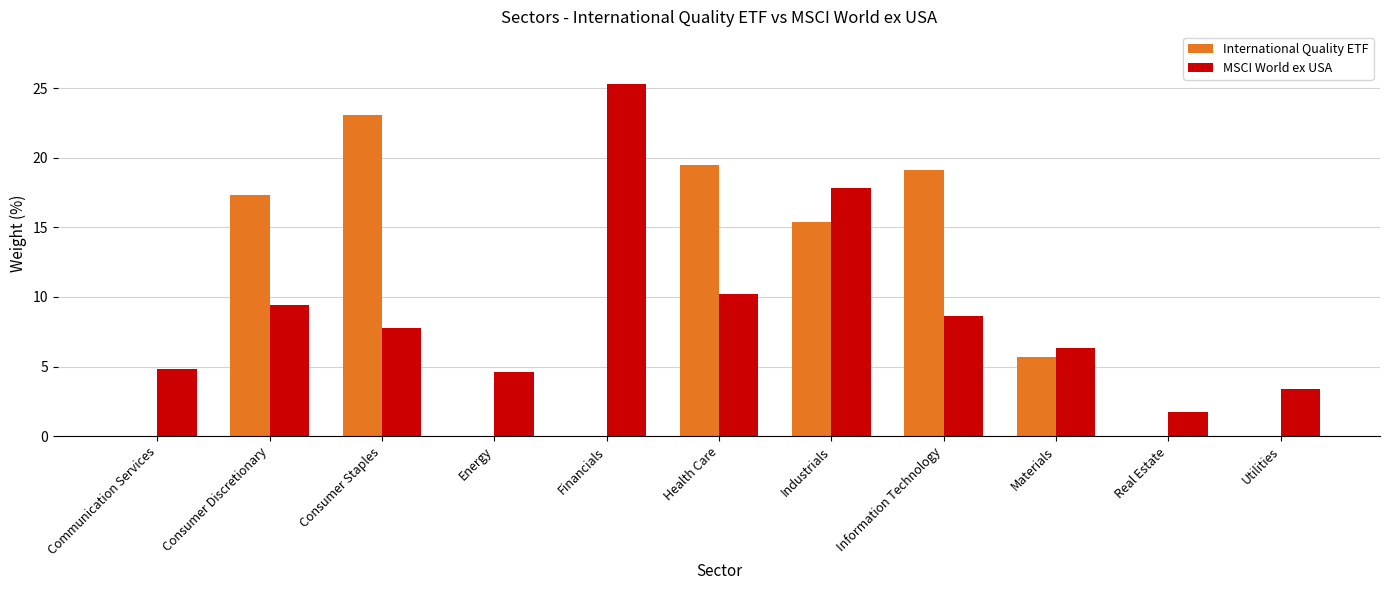

Reading left to right, what are all the values shown in this chart?

International Quality ETF: 0.0	17.3	23.1	0.0	0.0	19.5	15.4	19.1	5.7	0.0	0.0
MSCI World ex USA: 4.8	9.4	7.8	4.6	25.3	10.2	17.8	8.6	6.3	1.7	3.4